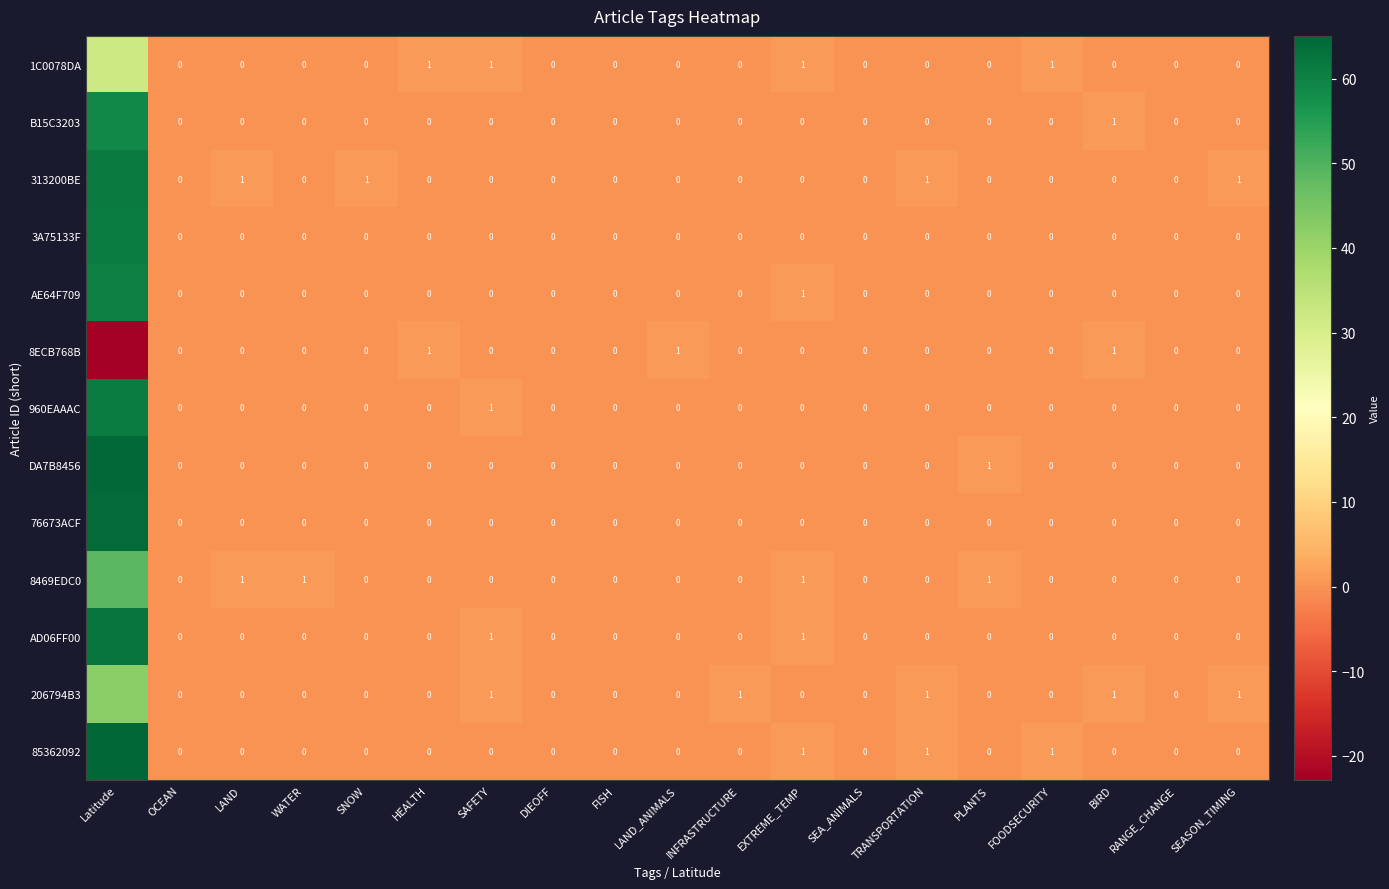

Is the value of AD06FF00 at TRANSPORTATION greater than the value of 85362092 at TRANSPORTATION?

No